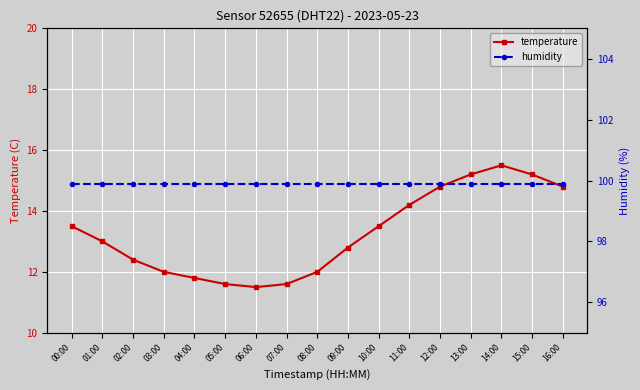

List the series in order of their overall mean, lowest first.

temperature, humidity